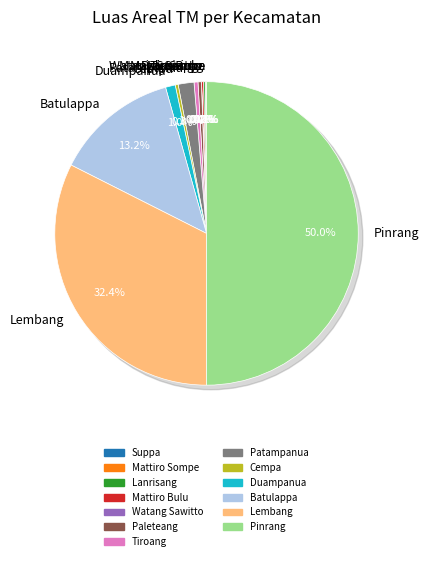

What is the total percentage of Mattiro Bulu and Duampanua?

1.3%